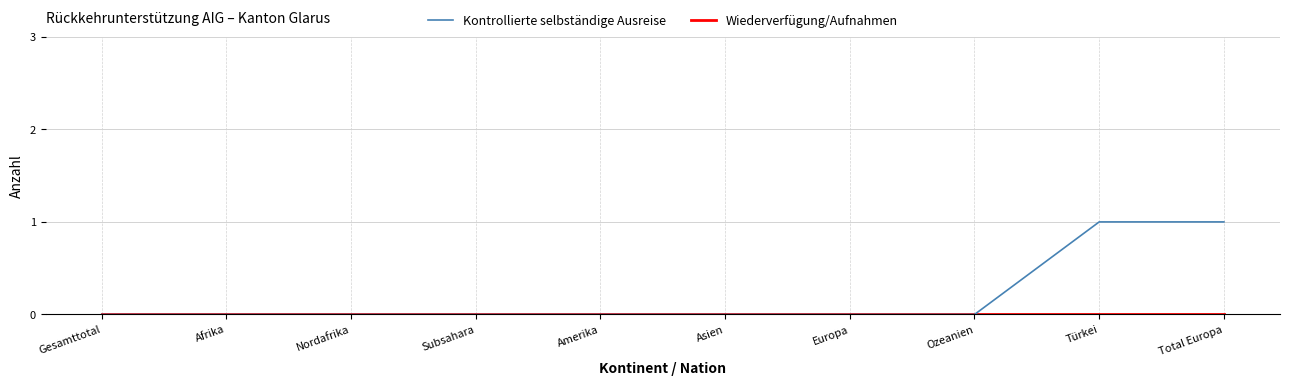

Which series has the largest total across all categories?

Kontrollierte selbständige Ausreise